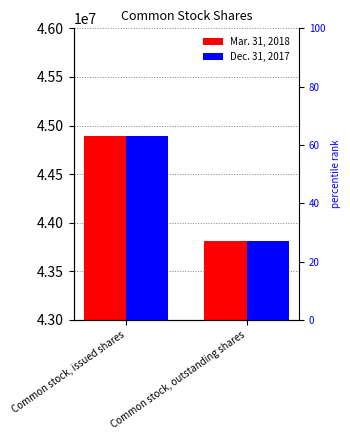

Which category has the highest value in the Dec. 31, 2017 series?

Common stock, issued shares